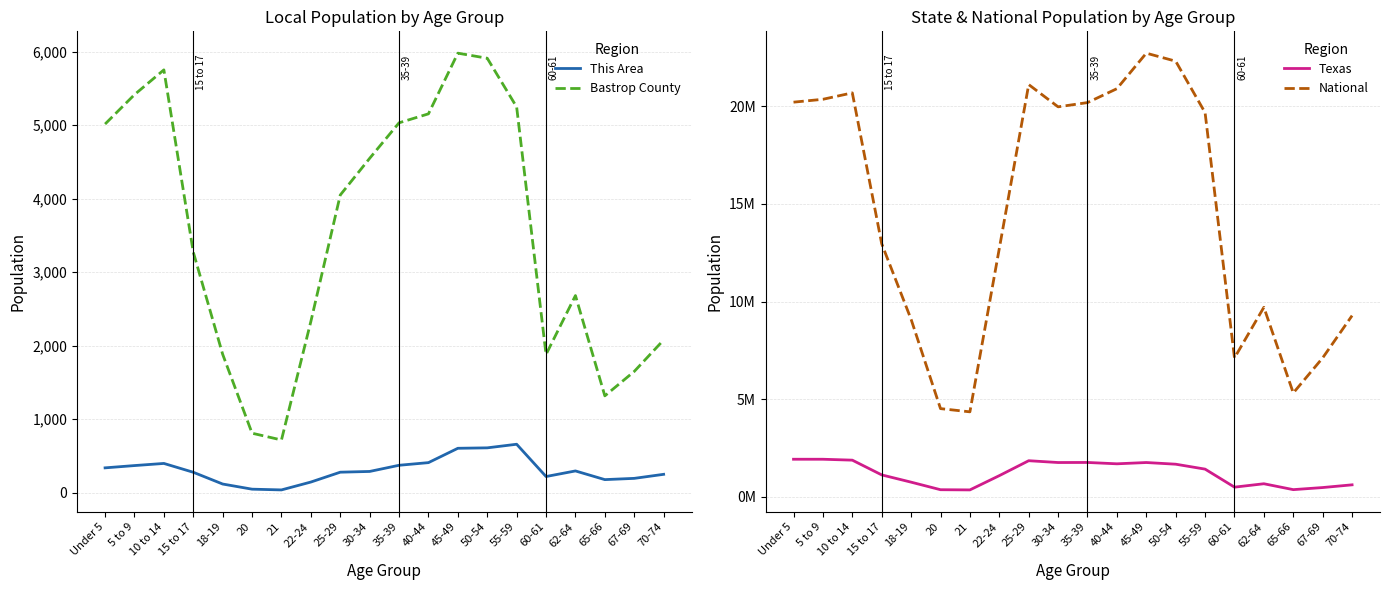

How many series are shown in this chart?

4